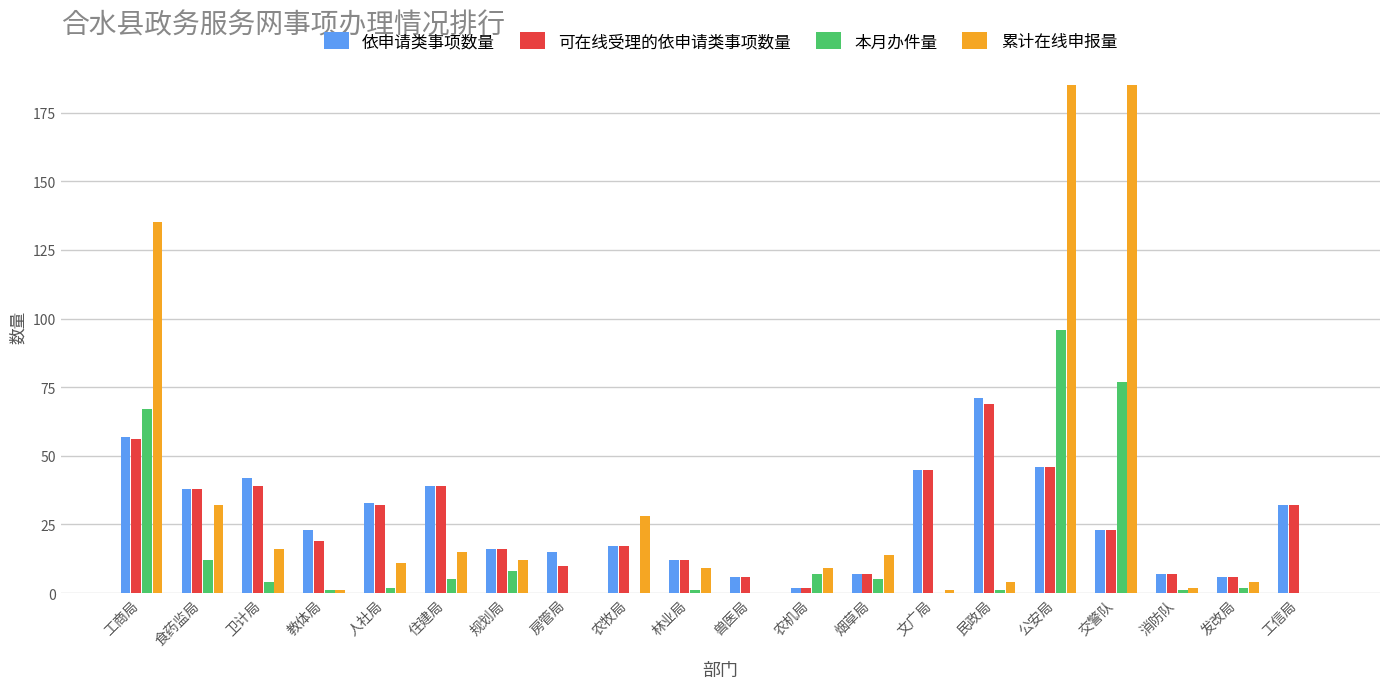

What is the sum of the 累计在线申报量 values at 食药监局 and 工商局?

167